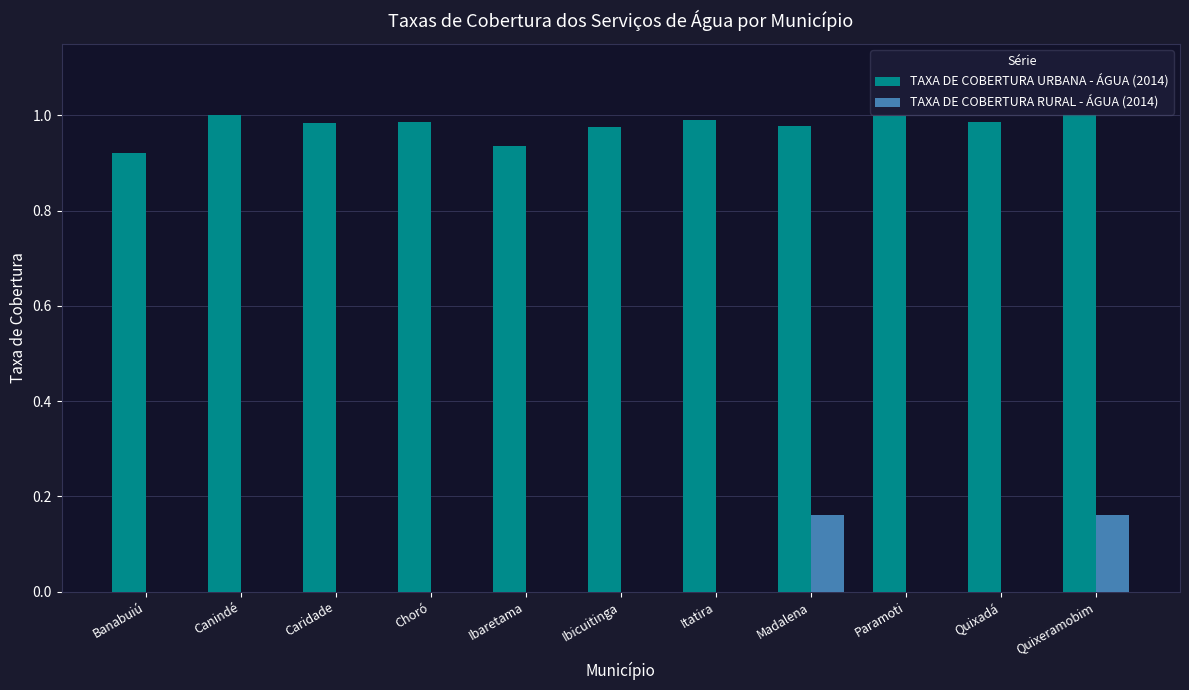

What is the sum of all TAXA DE COBERTURA RURAL - ÁGUA (2014) values?

0.3